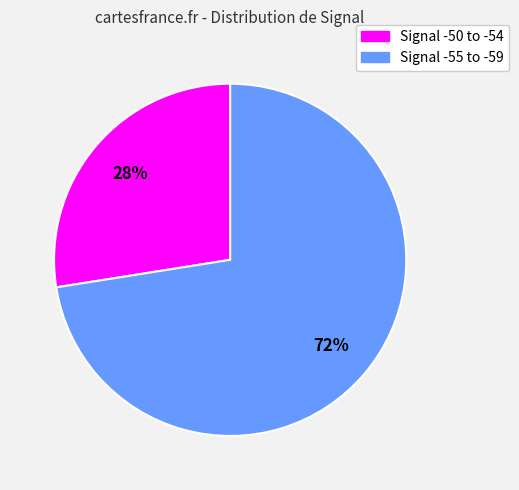

To the nearest percent, what is the average slice percentage?

50%